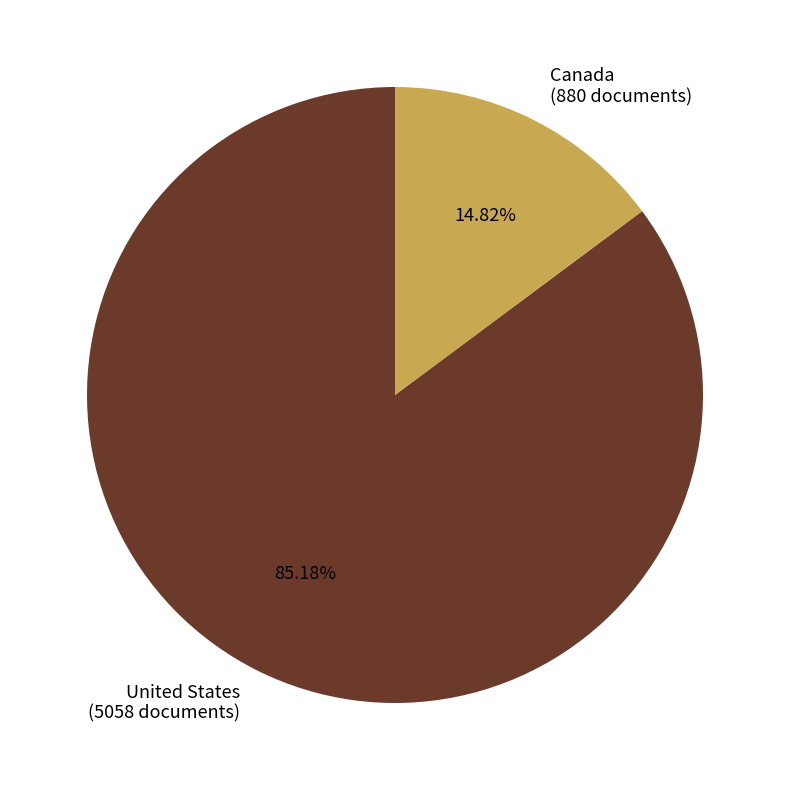

How many segments does this pie chart have?

2